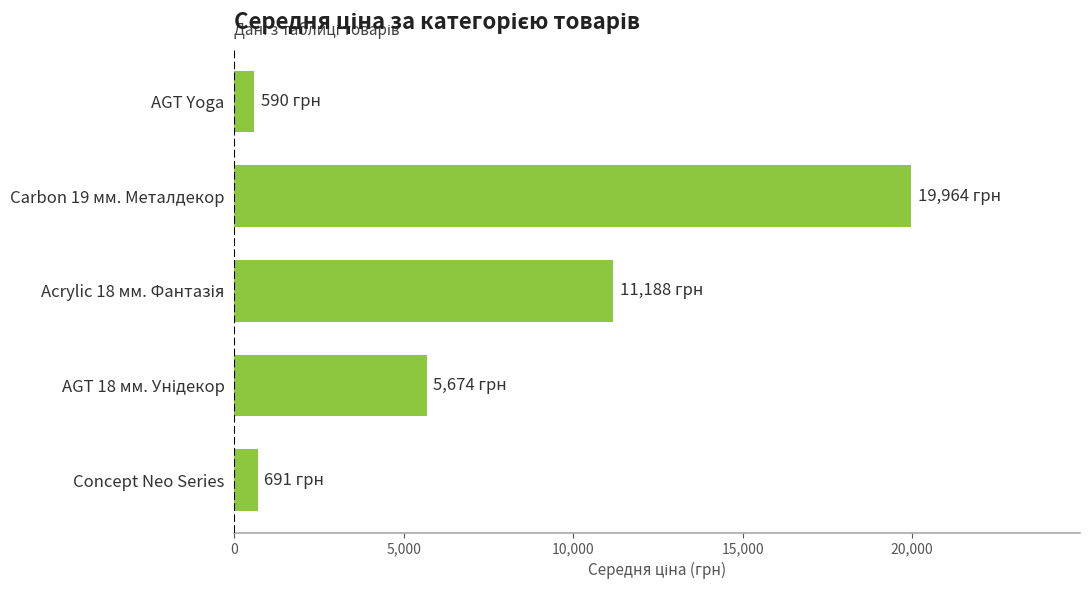

The chart shows a value of 691.0 at Concept Neo Series. True or false?

True